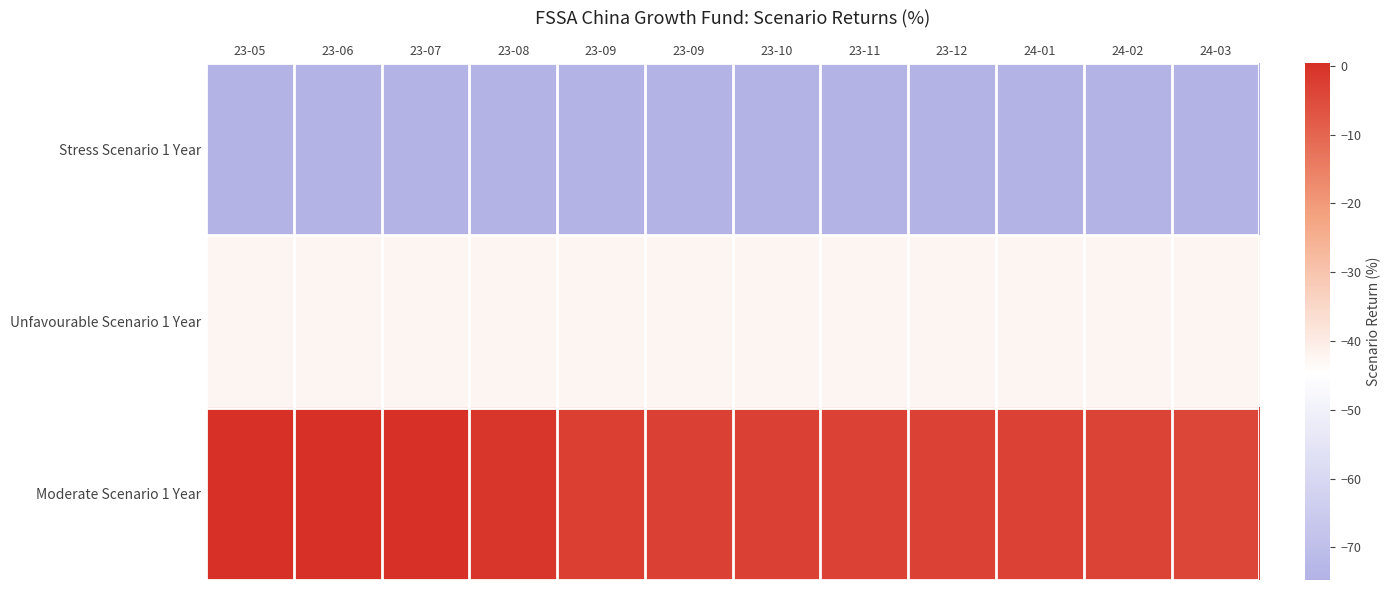

At 24-01, list the series in order from largest to smallest.

Moderate Scenario 1 Year, Unfavourable Scenario 1 Year, Stress Scenario 1 Year